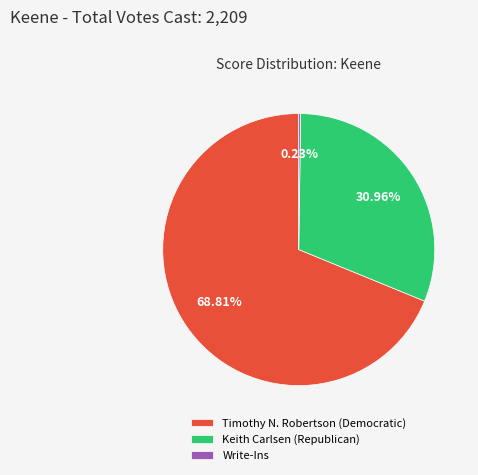

Is Timothy N. Robertson (Democratic) the majority of the pie?

Yes